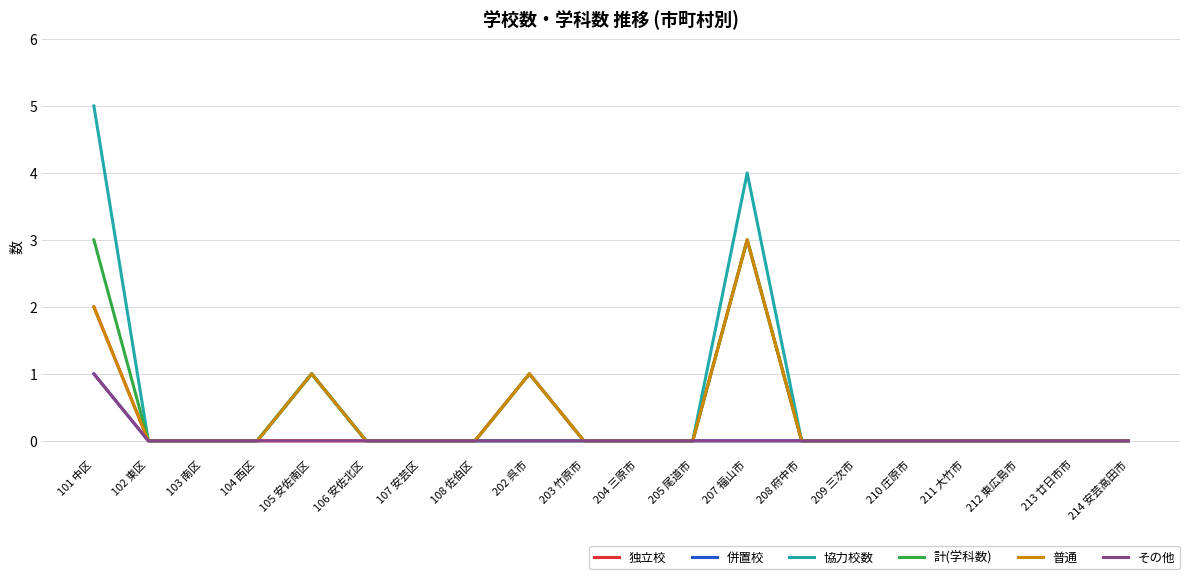

The value of 独立校 at 202 呉市 is 1. True or false?

True